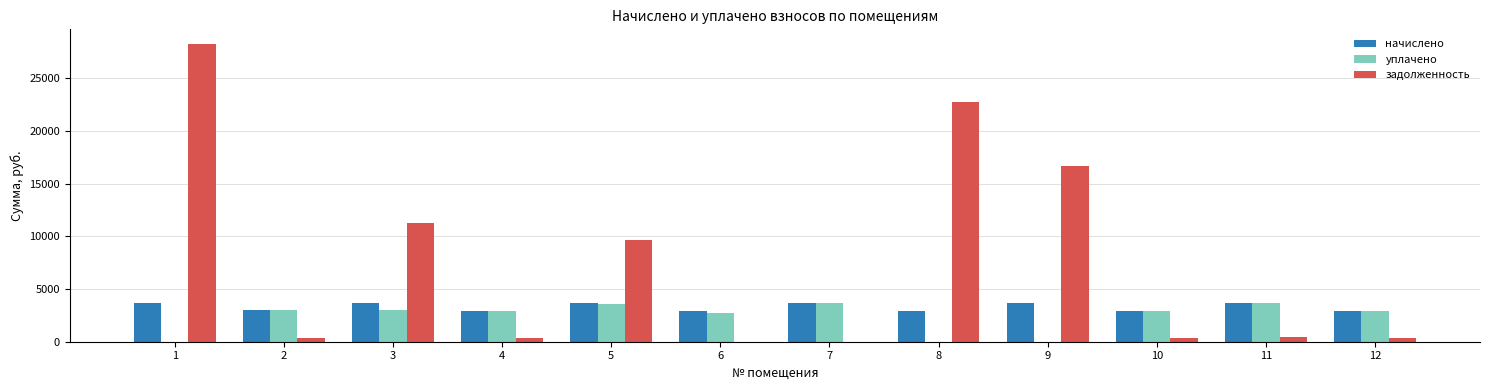

How many categories are shown in the chart?

12